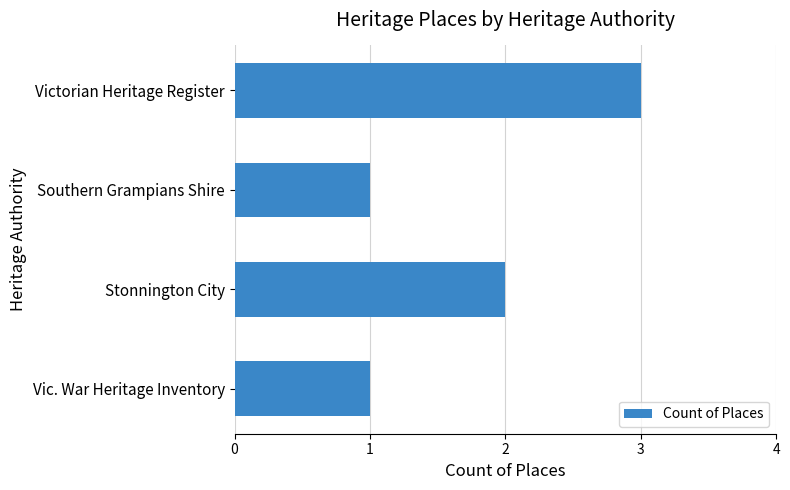

Reading bottom to top, transcribe all the data shown in this chart.

1	2	1	3